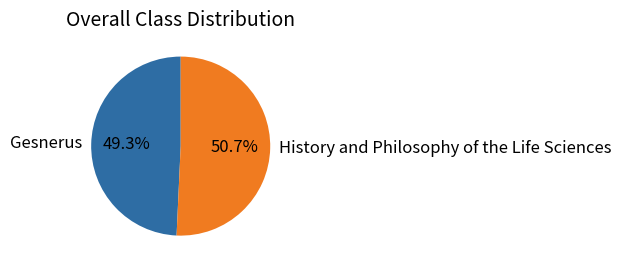

What percentage is the Gesnerus slice, to the nearest percent?

49%